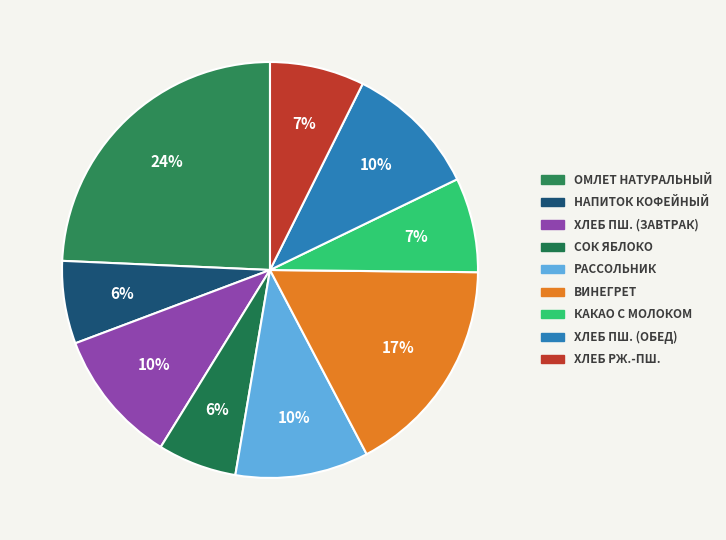

How many segments does this pie chart have?

9